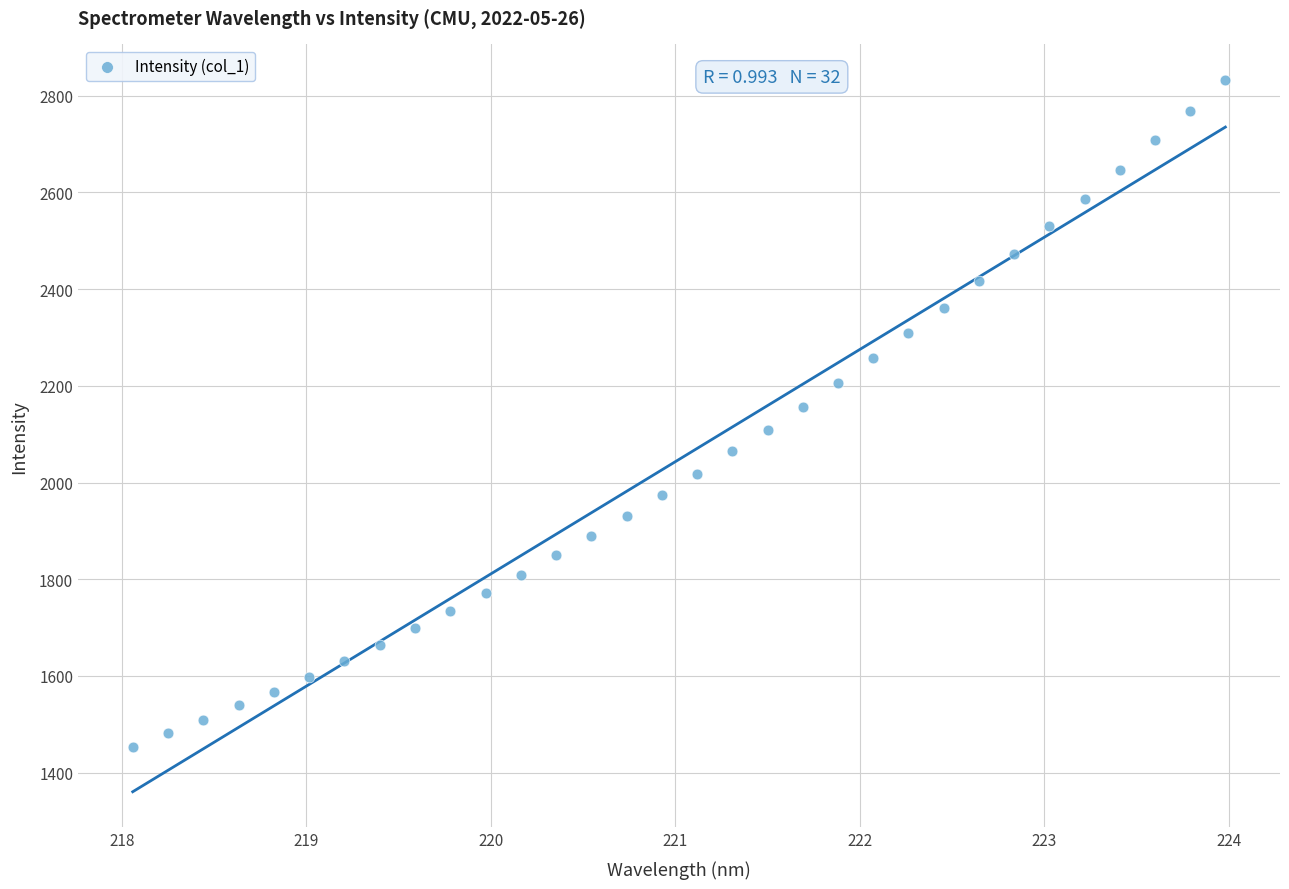

What is the range of X values (max minus min)?

5.9